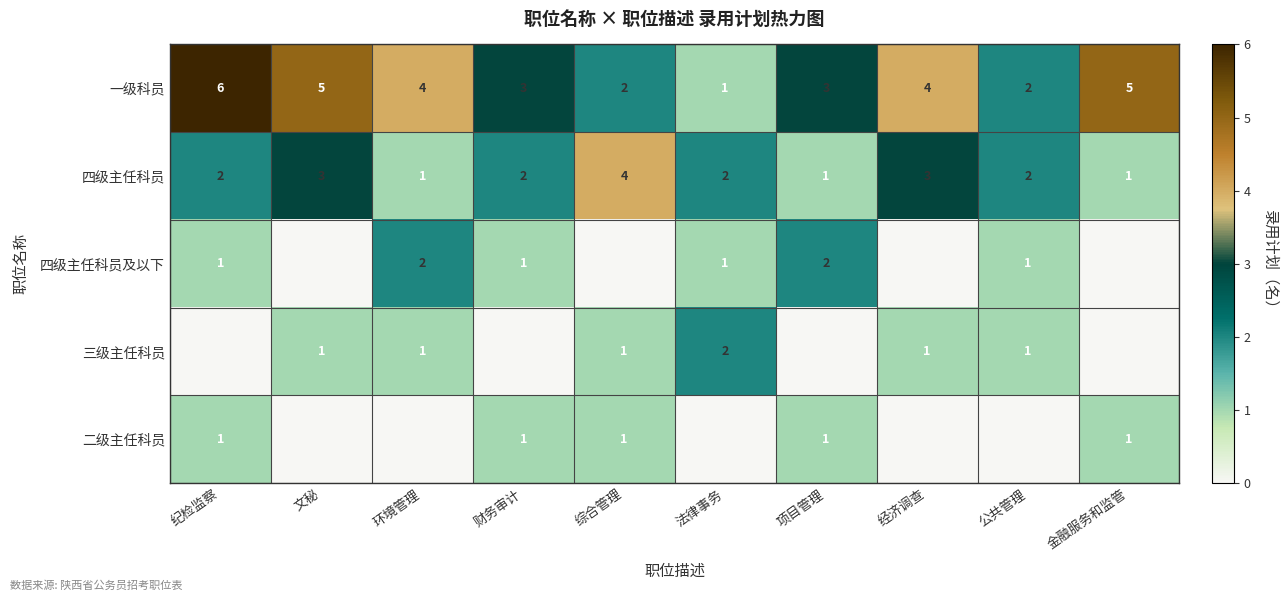

At how many categories does at least one series exceed 0?

10